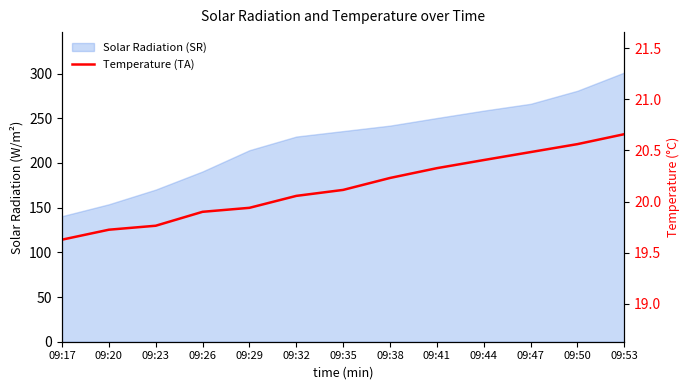

Rank the categories by value from lowest to highest.

09:17, 09:20, 09:23, 09:26, 09:29, 09:32, 09:35, 09:38, 09:41, 09:44, 09:47, 09:50, 09:53